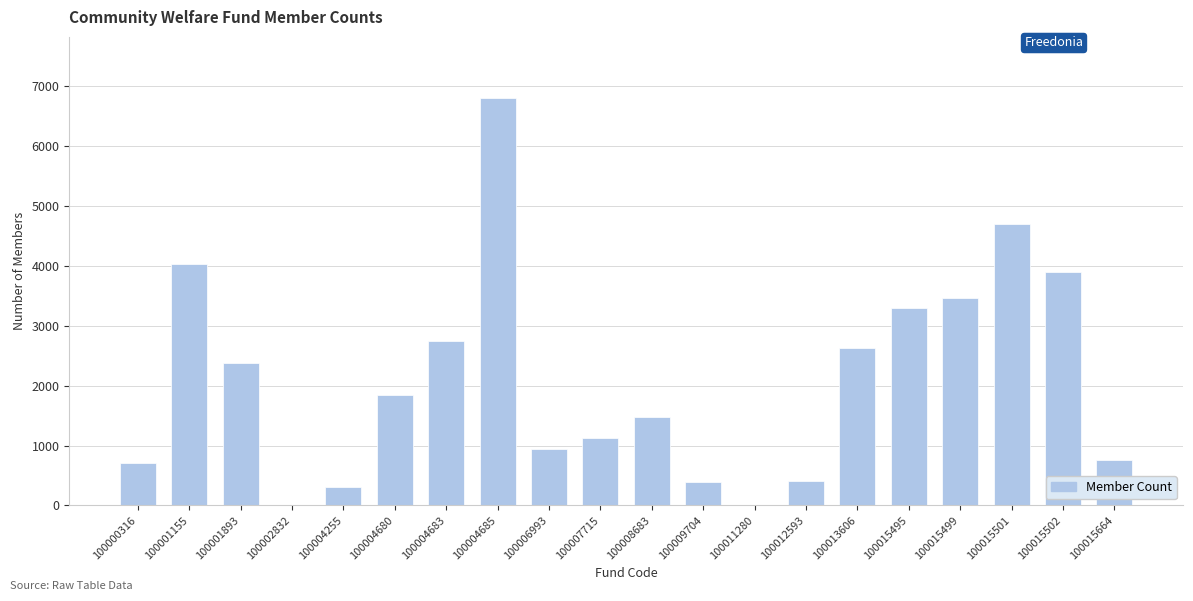

Approximately how many times larger is the value at 100013606 compared to 100004685?

0.4